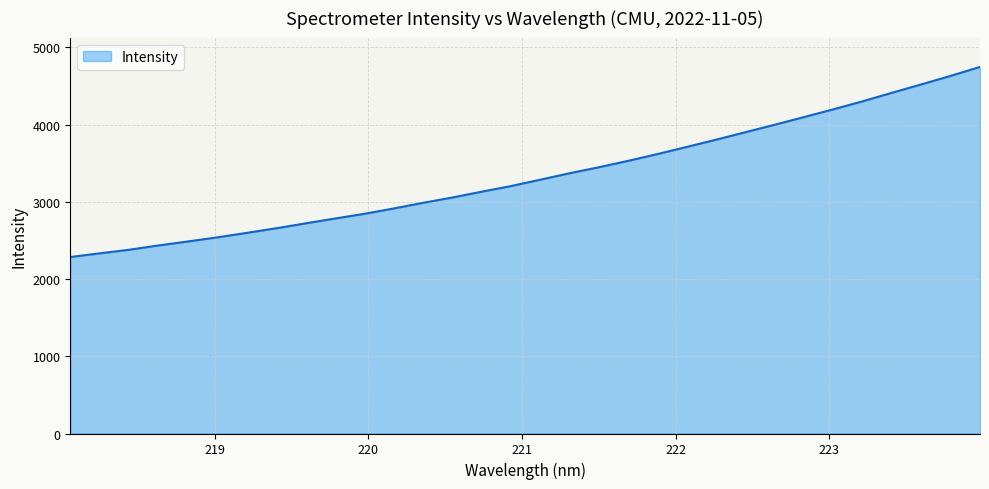

What is the smallest value displayed?

2285.8